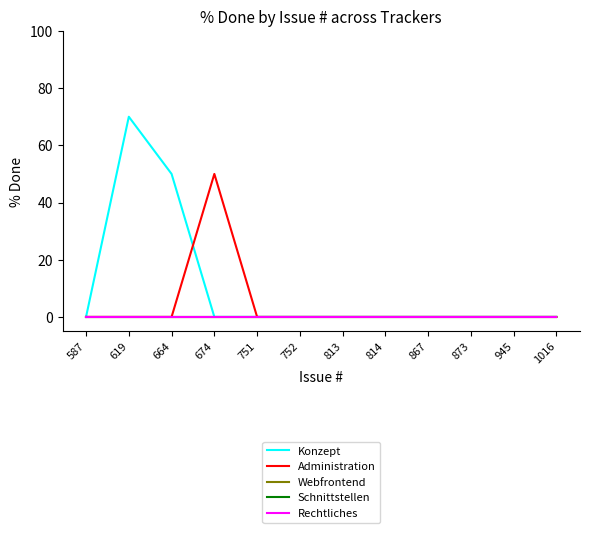

True or false: Administration and Webfrontend intersect in this chart.

False